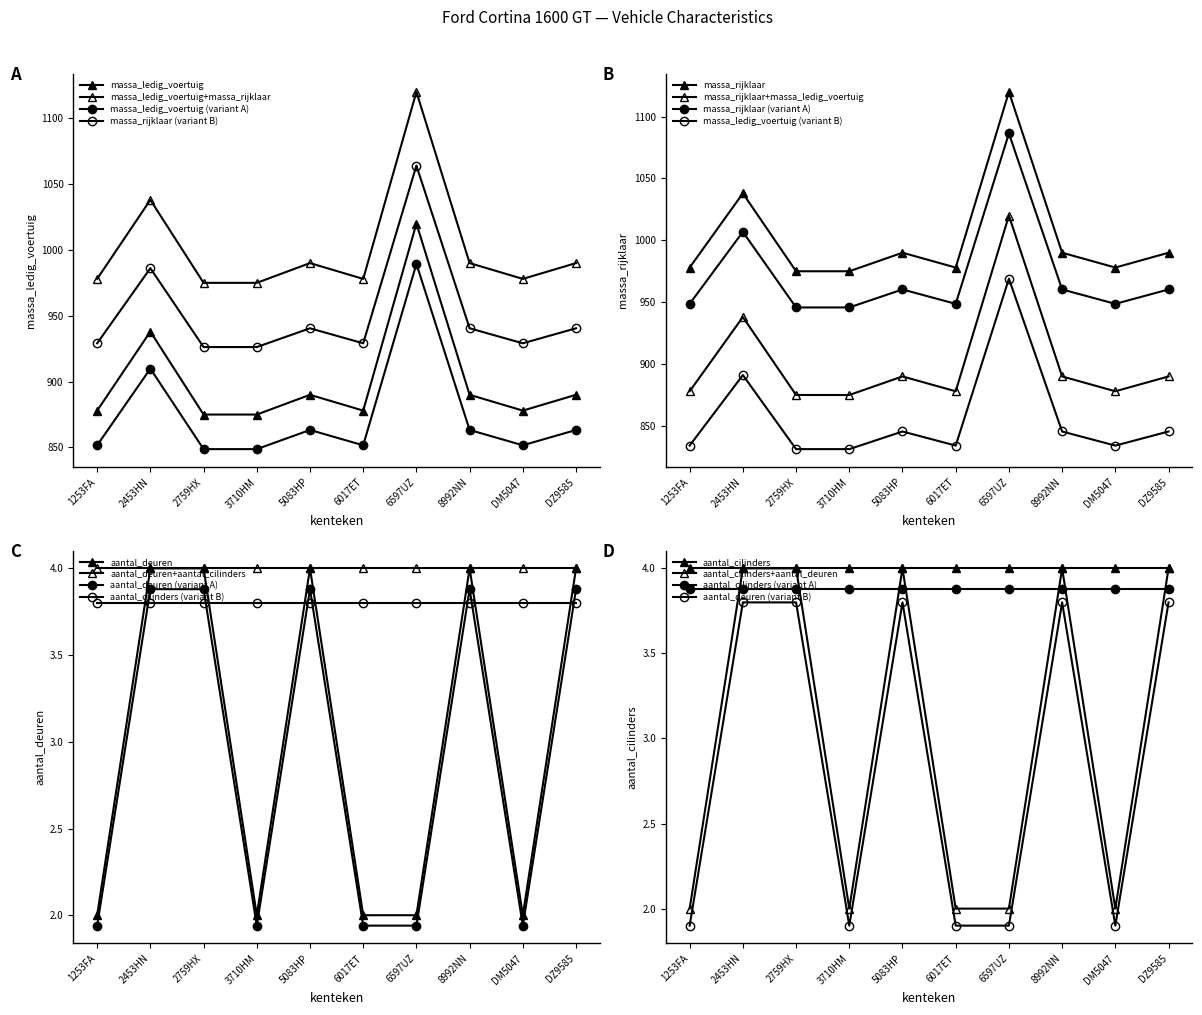

List the series in order of their peak value, lowest first.

aantal_deuren, massa_ledig_voertuig, massa_rijklaar